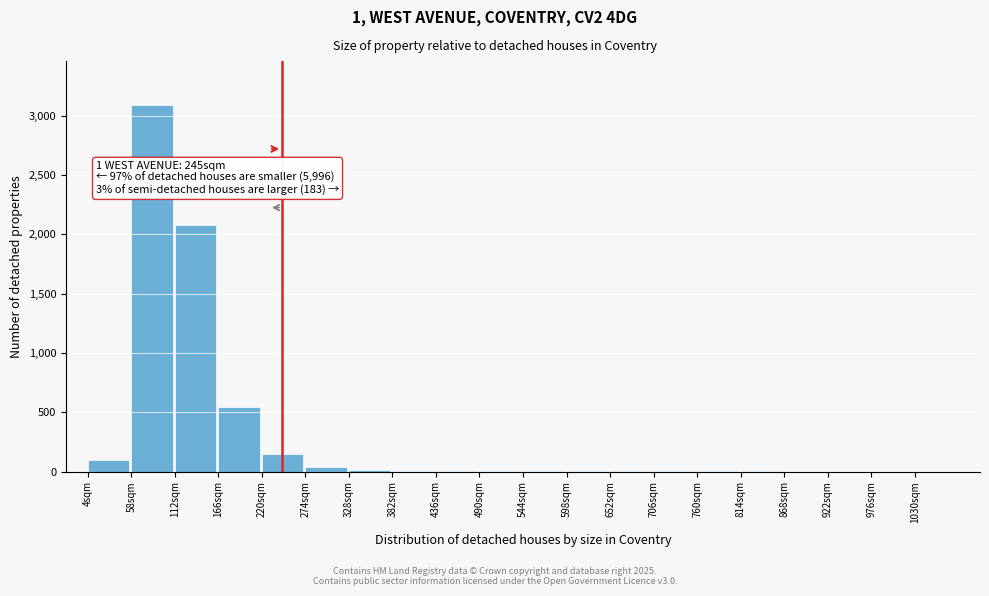

True or false: the data shows 2941 at 112sqm.

False